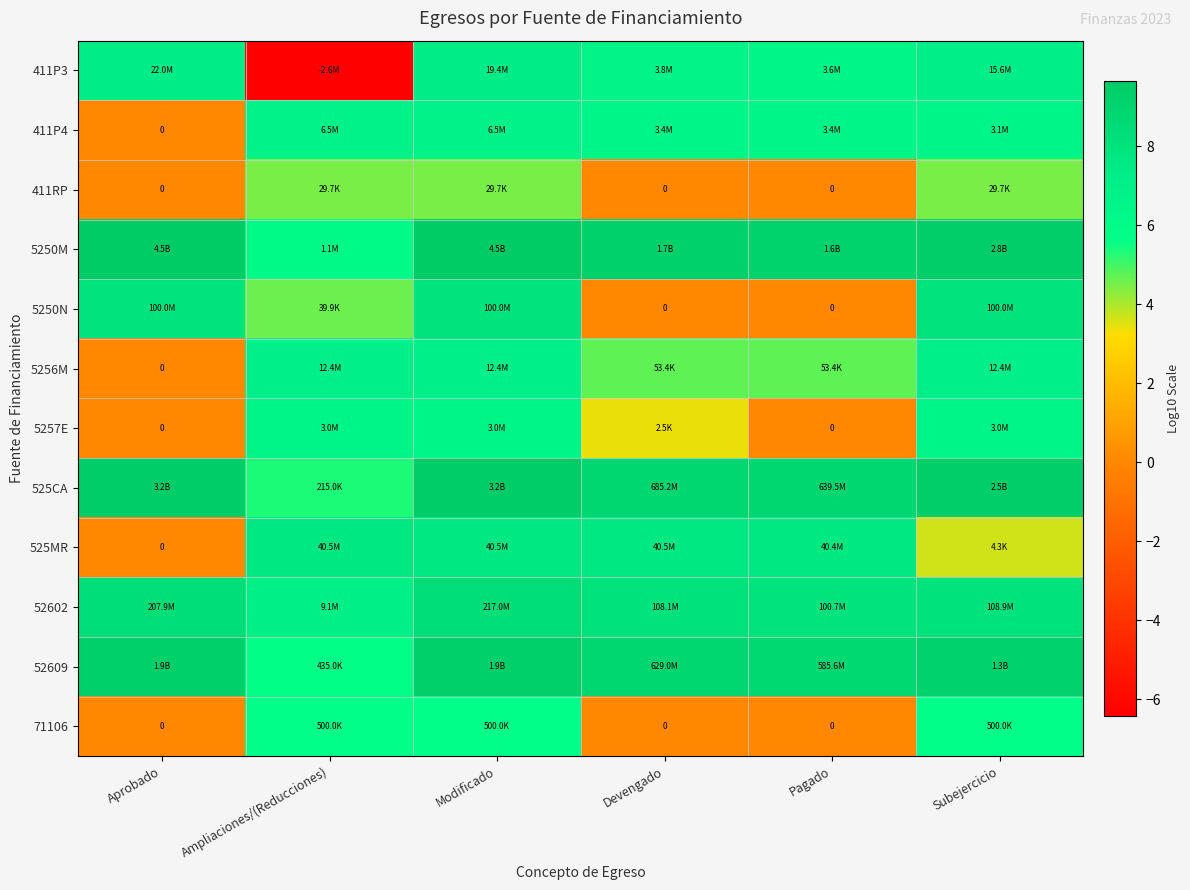

Is the value of 411RP at Modificado greater than the value of 5250M at Pagado?

No